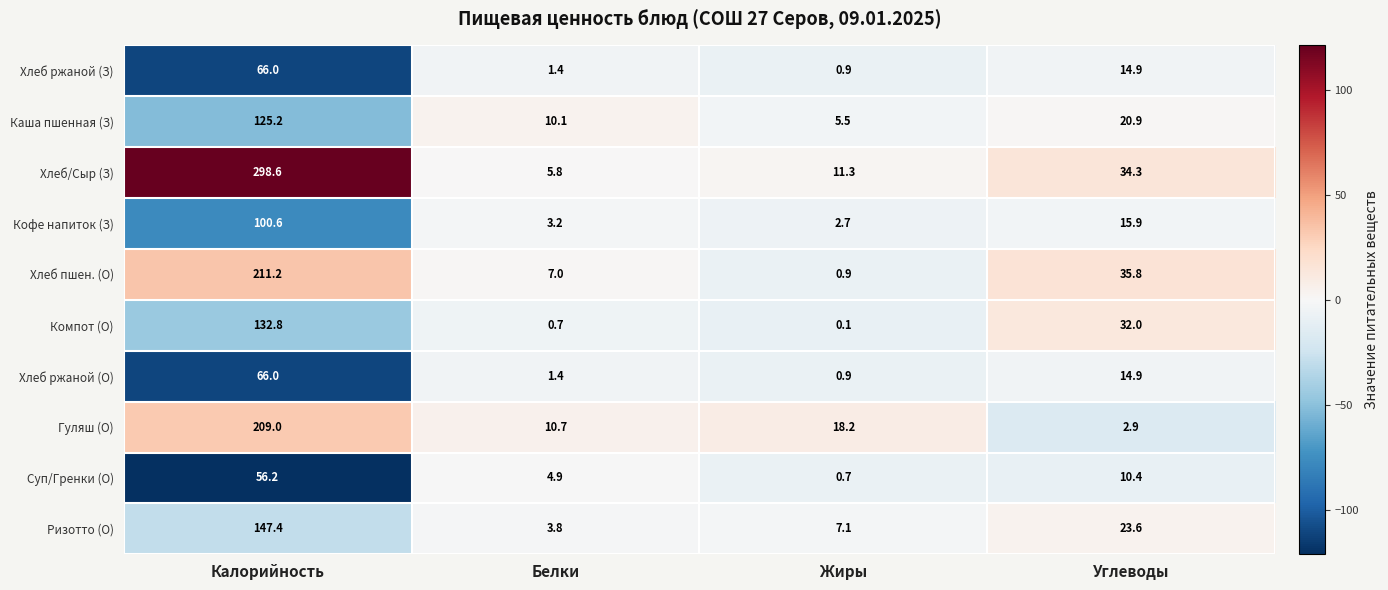

At which label does Ризотто (О) first exceed 23?

Калорийность